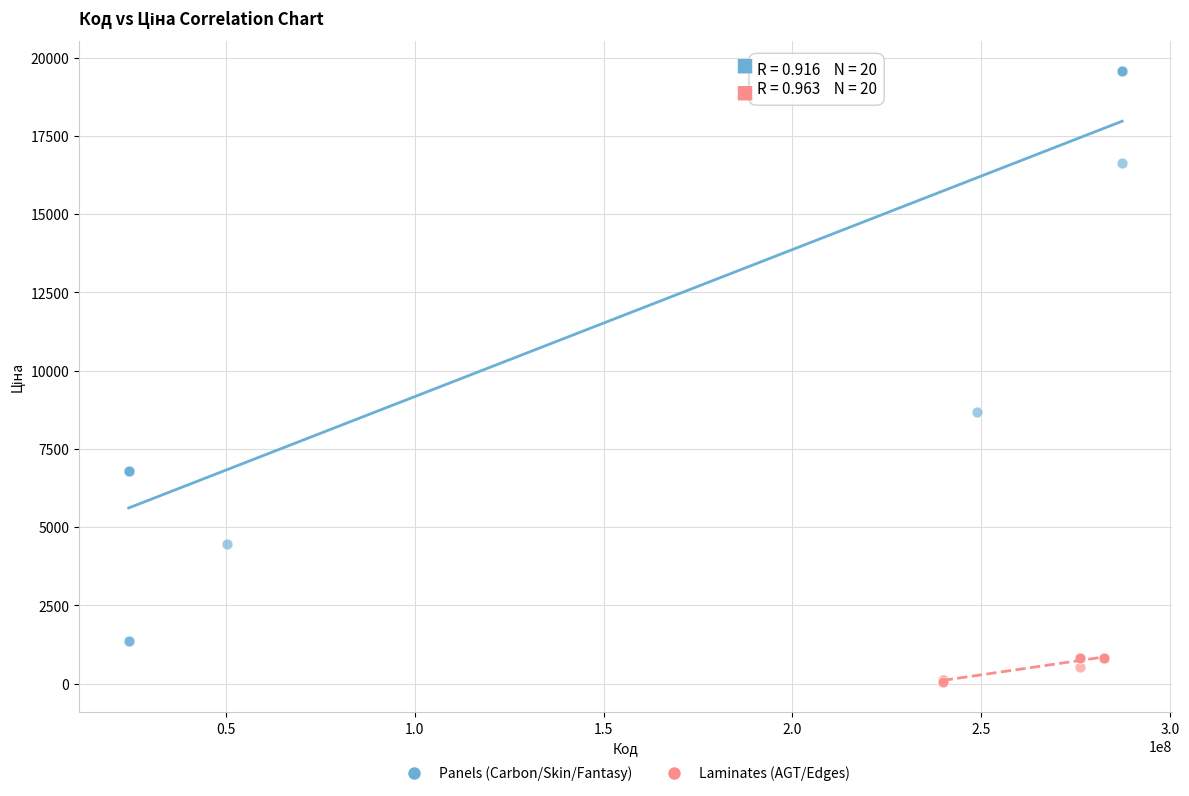

Which series has the largest Y range (max minus min)?

Panels (Carbon/Skin/Fantasy)